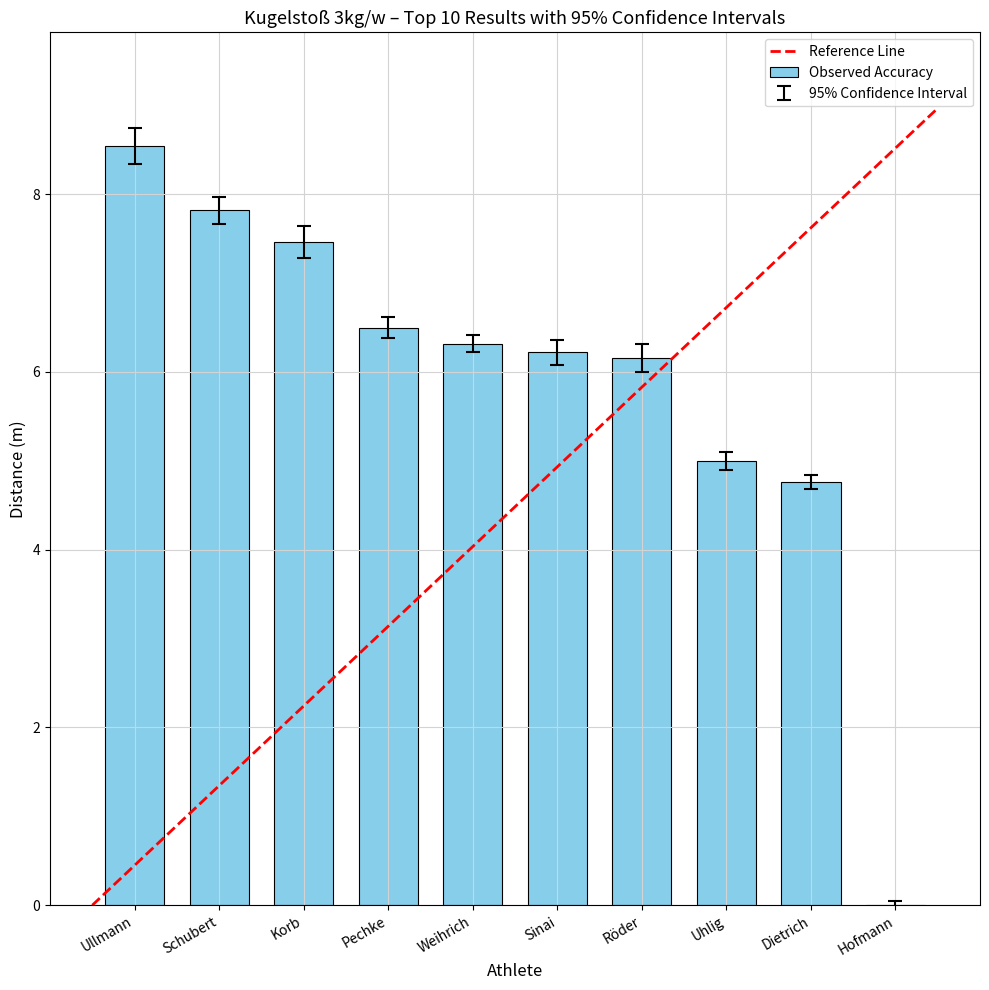

The chart shows a value of 4.8 at Dietrich. True or false?

True